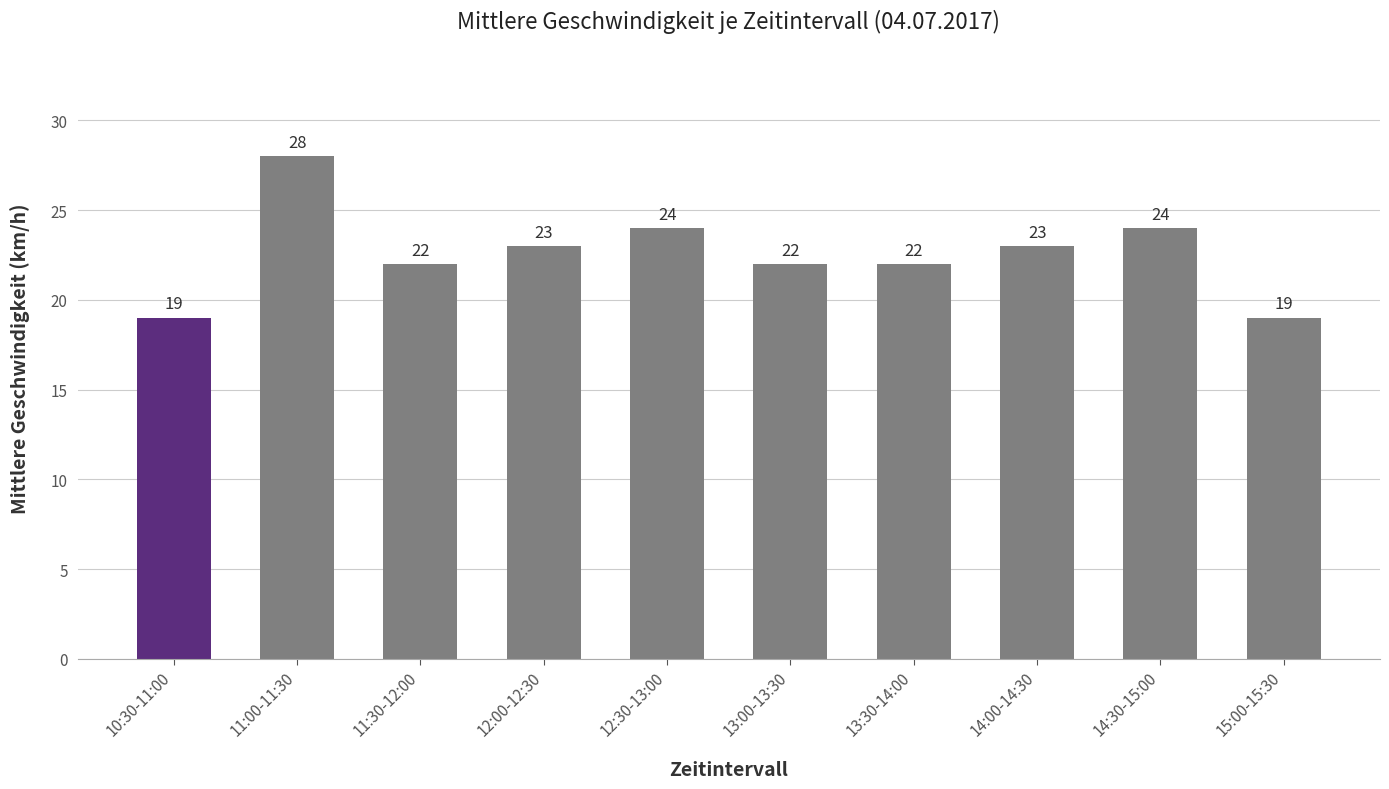

At which label does the data first exceed 23?

11:00-11:30